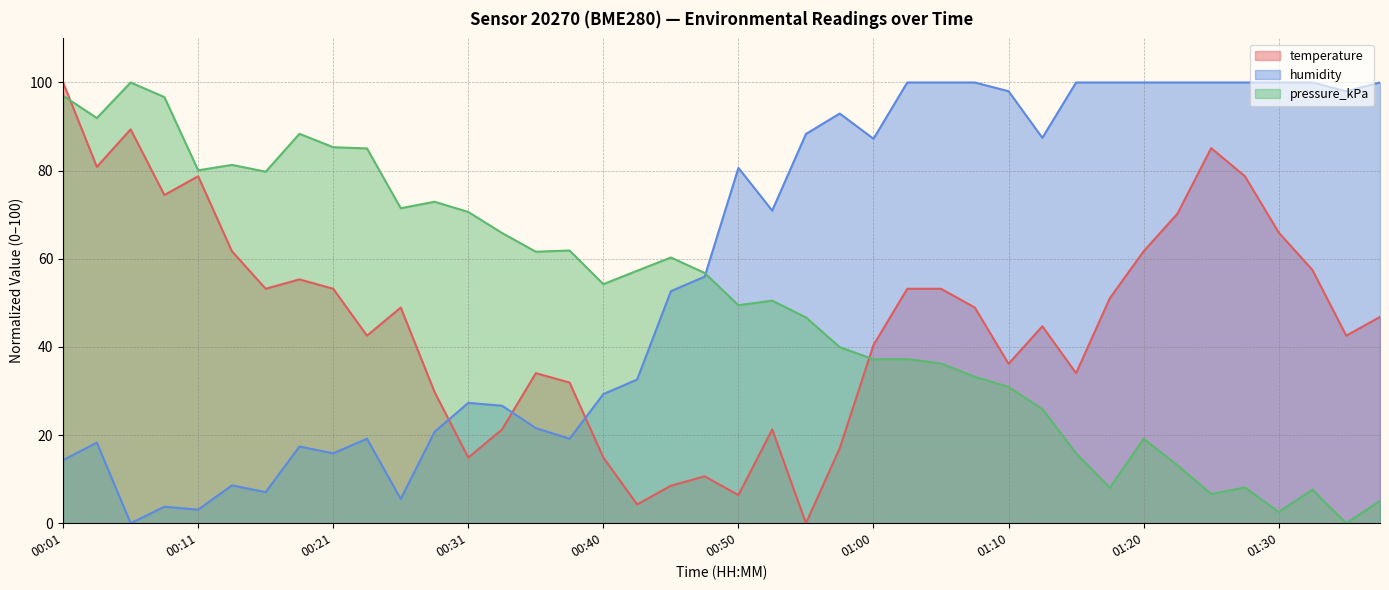

How many data points in temperature are above 48?

20